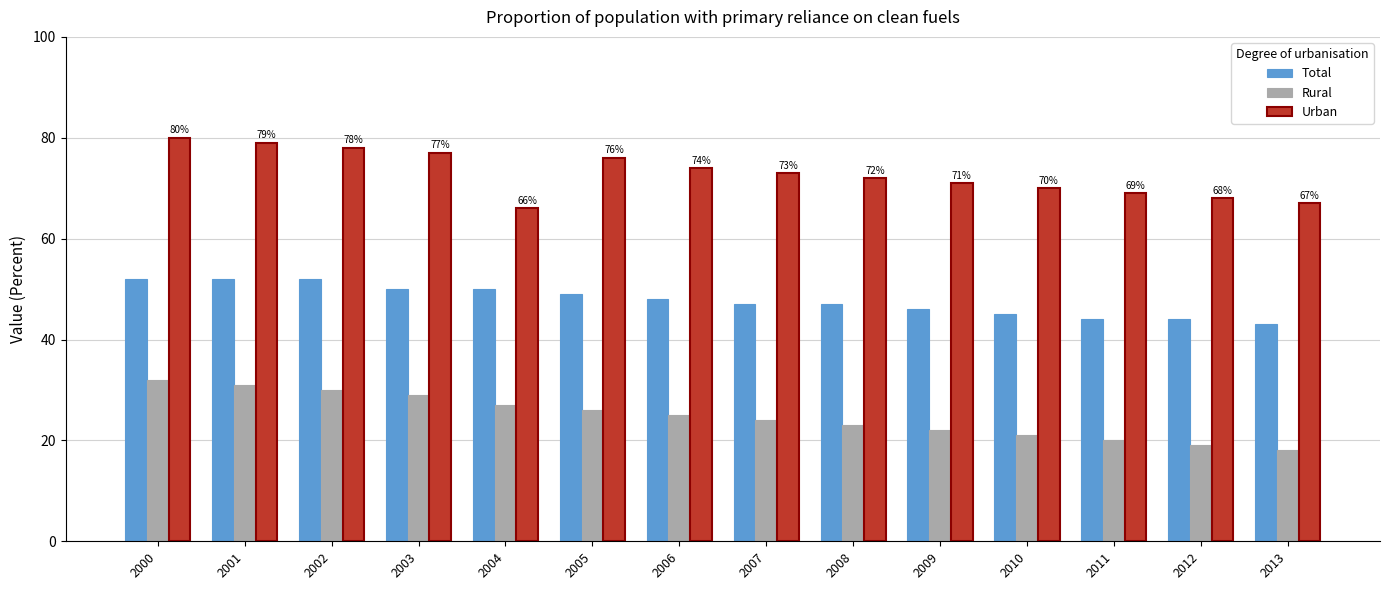

What is the approximate value of Rural at 2008, to the nearest 10?

20